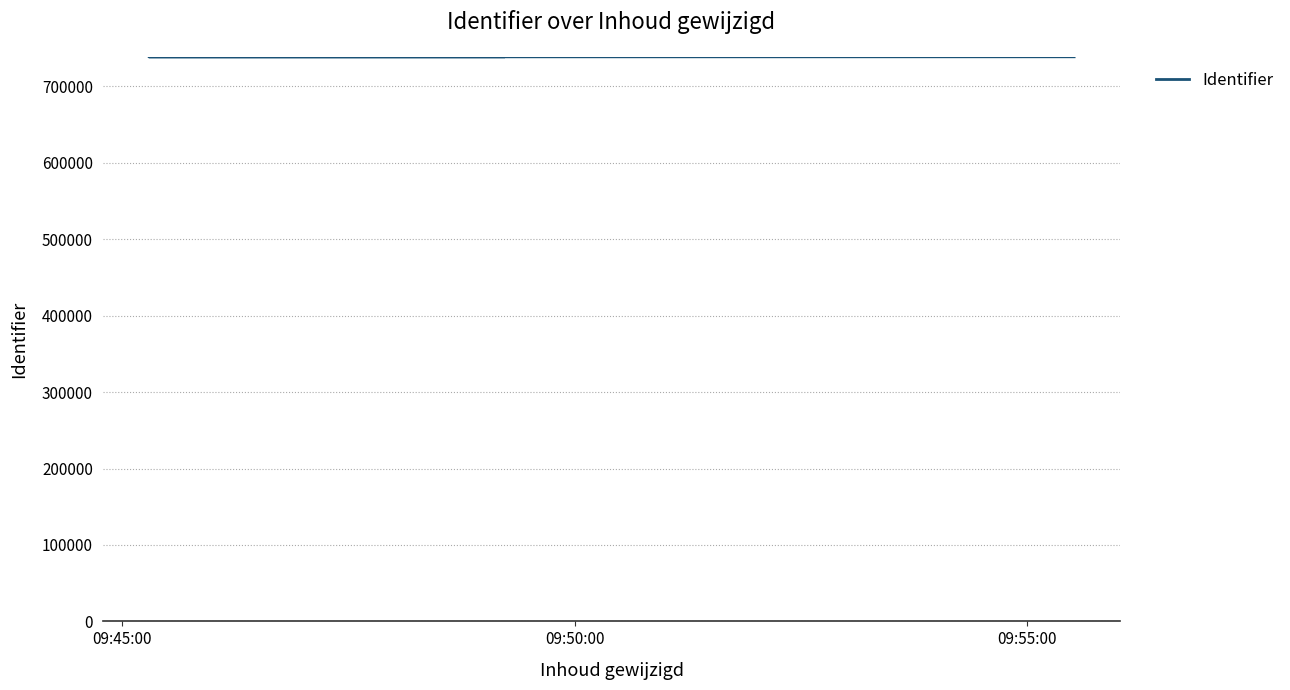

True or false: the data shows 1277437 at 09:55:00.

False